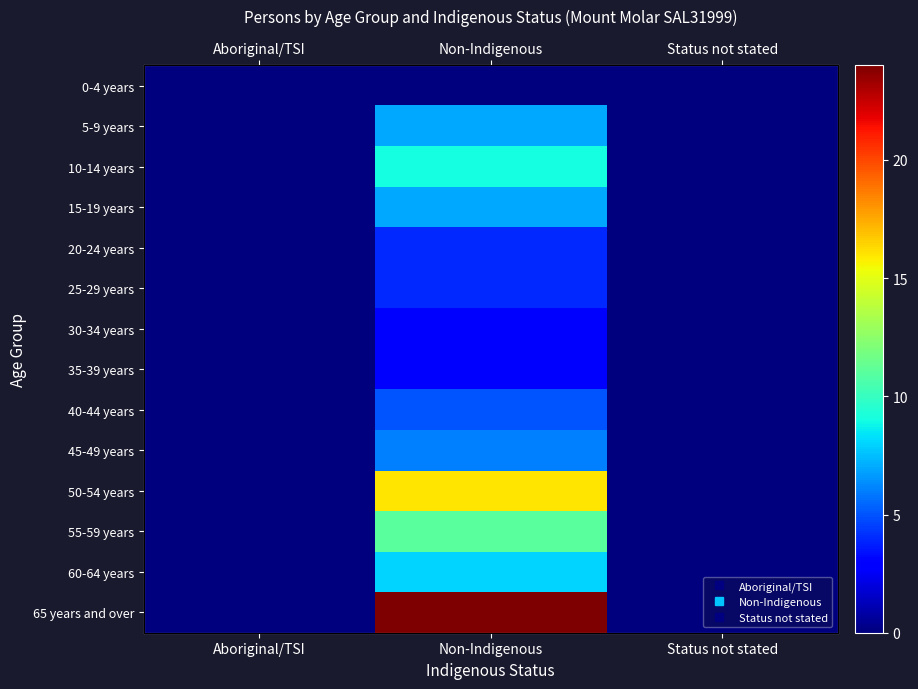

Which series changed the most between Aboriginal/TSI and Non-Indigenous?

65 years and over